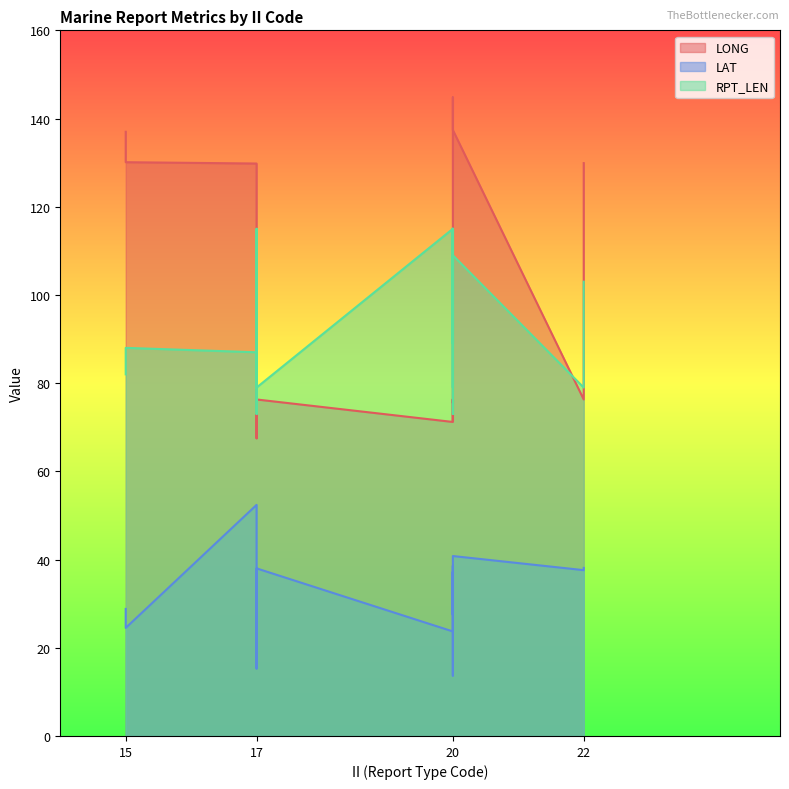

True or false: LAT has more than 1 interior local peaks.

True